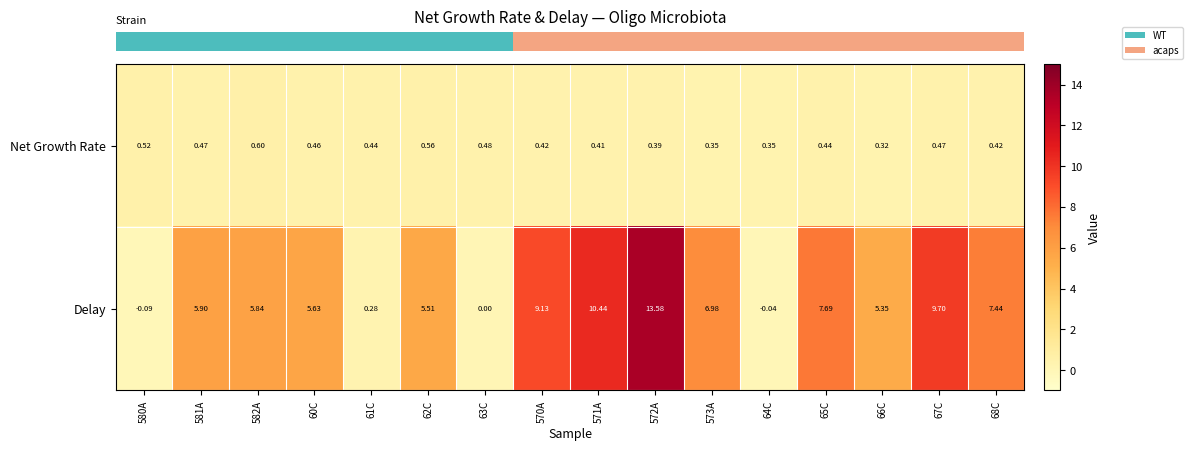

Is the value of Delay at 61C greater than the value of Net Growth Rate at 570A?

No